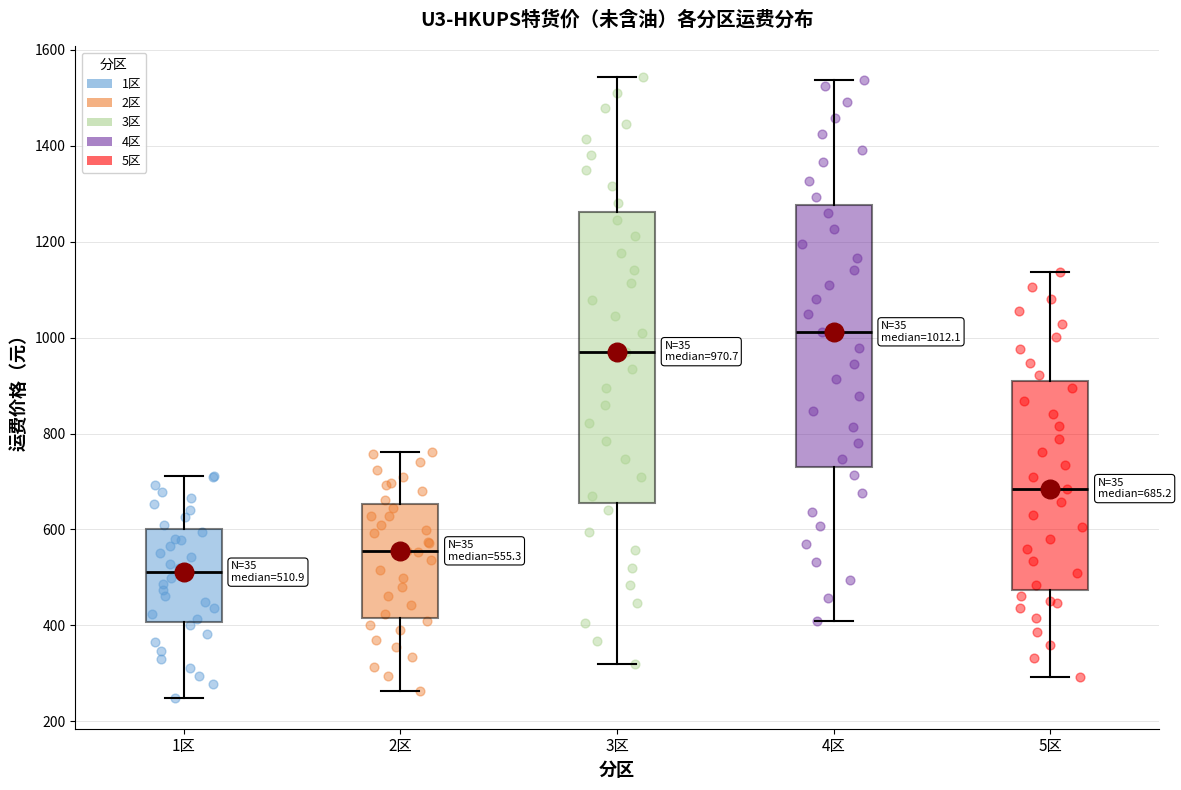

Comparing the boxes themselves (not the whiskers), which one is the tallest?

3区